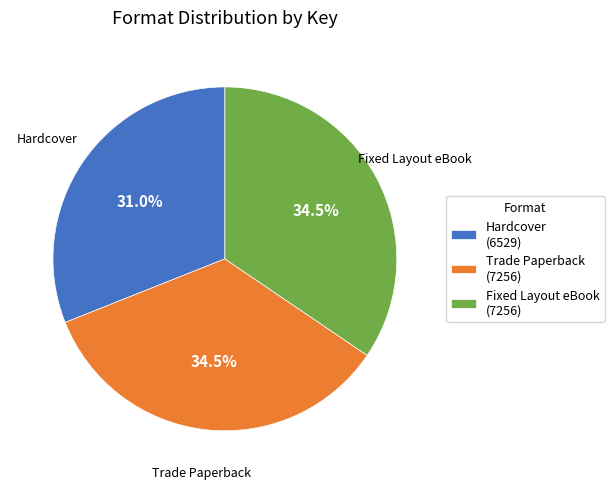

How many slices are in this pie chart?

3